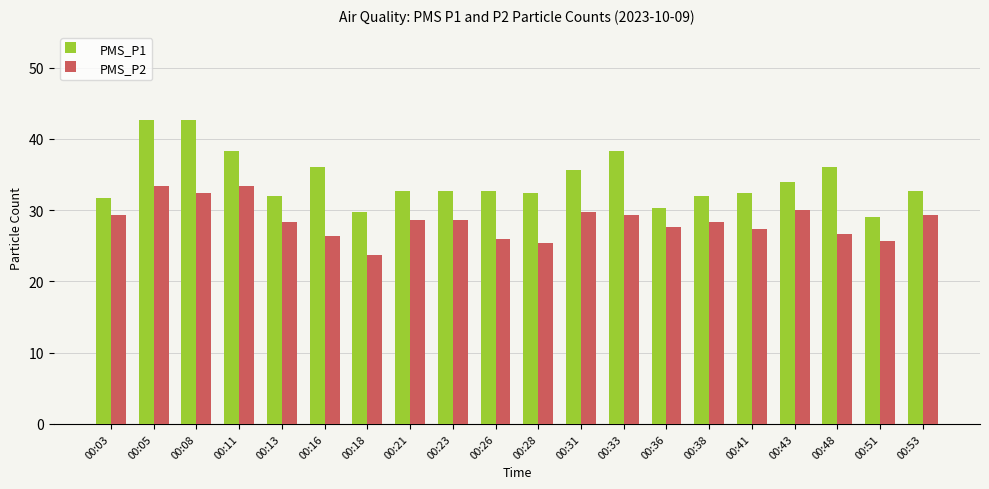

Which series has the widest spread of values?

PMS_P1